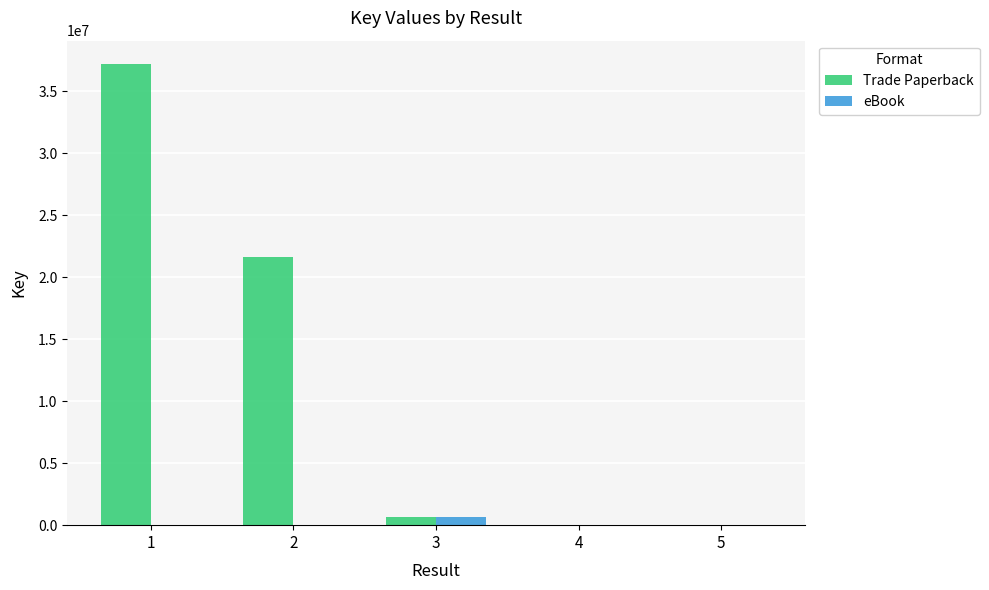

What is the sum of all eBook values?

663346